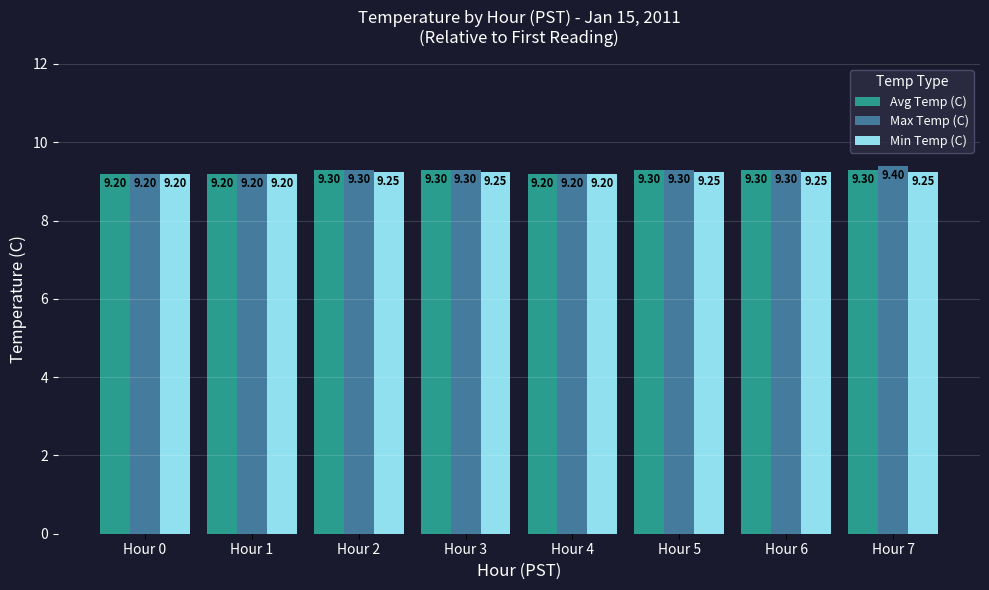

What is the minimum value for Min Temp (C)?

9.2